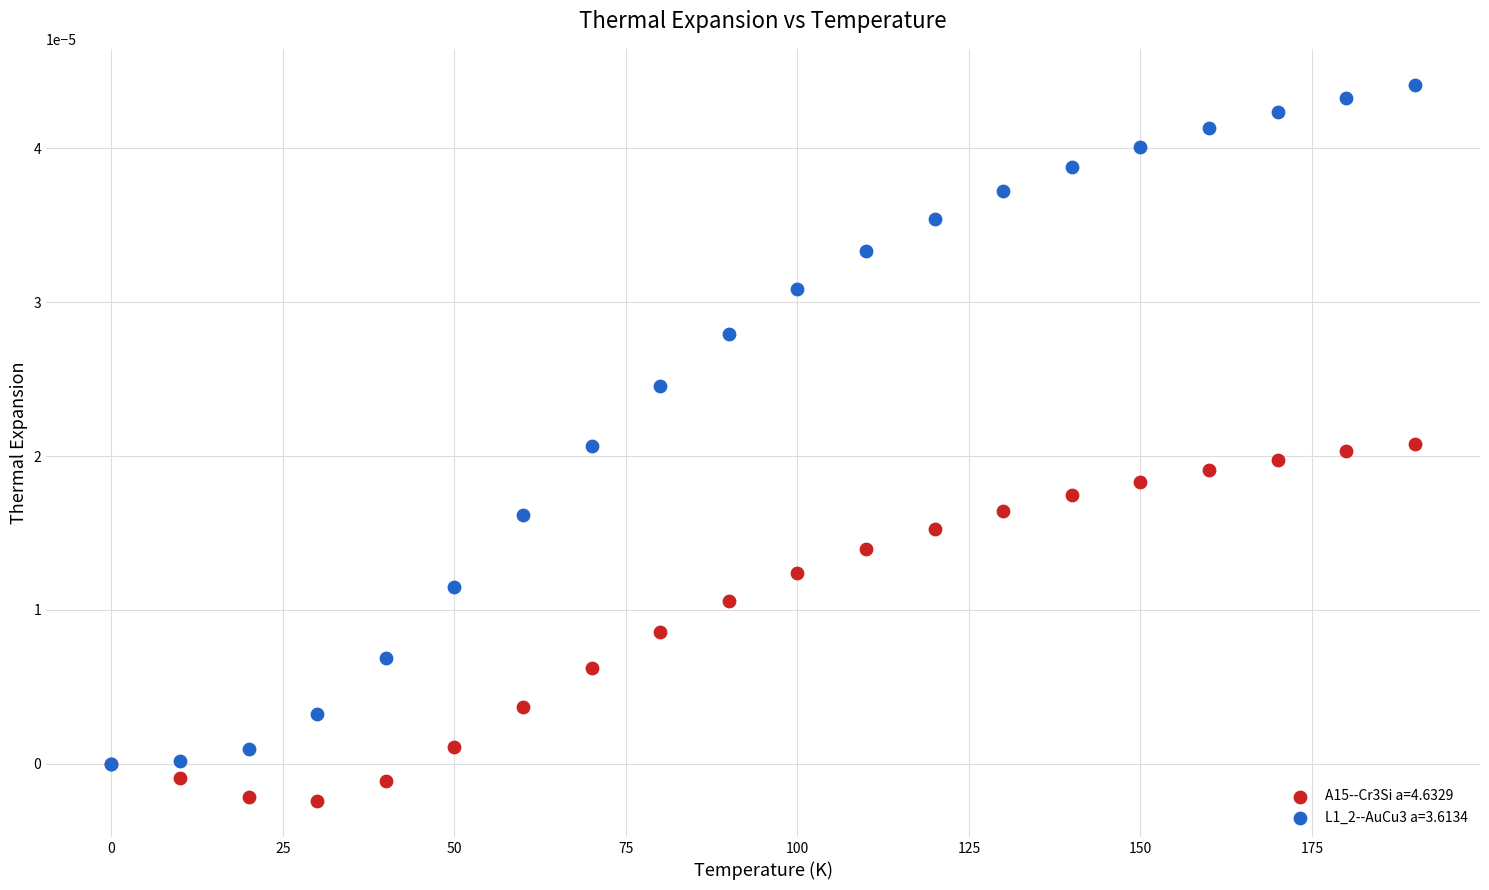

What are all the series names shown in the legend?

A15--Cr3Si a=4.6329, L1_2--AuCu3 a=3.6134